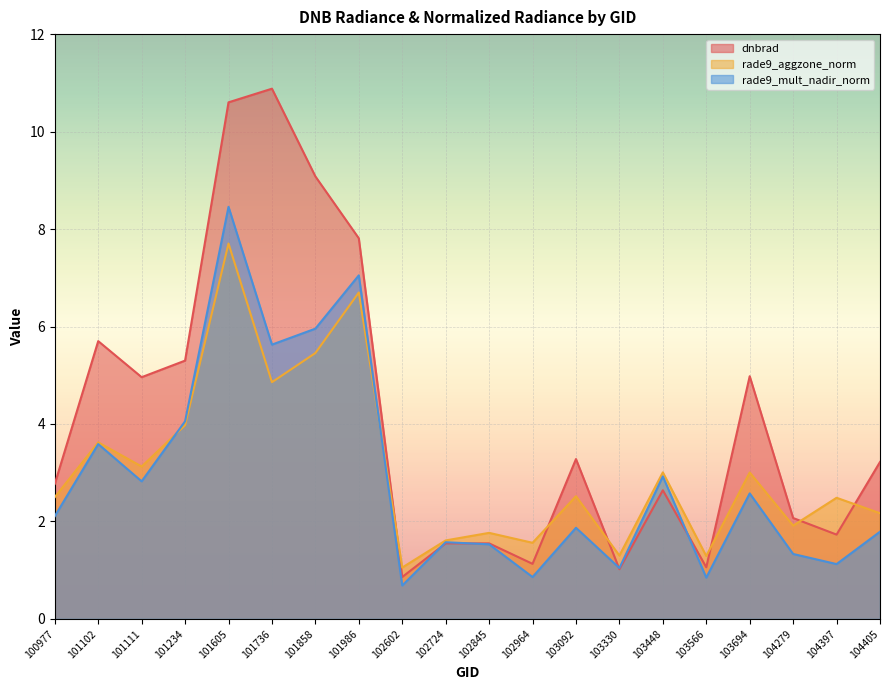

At which category does rade9_mult_nadir_norm reach its first local peak?

101102